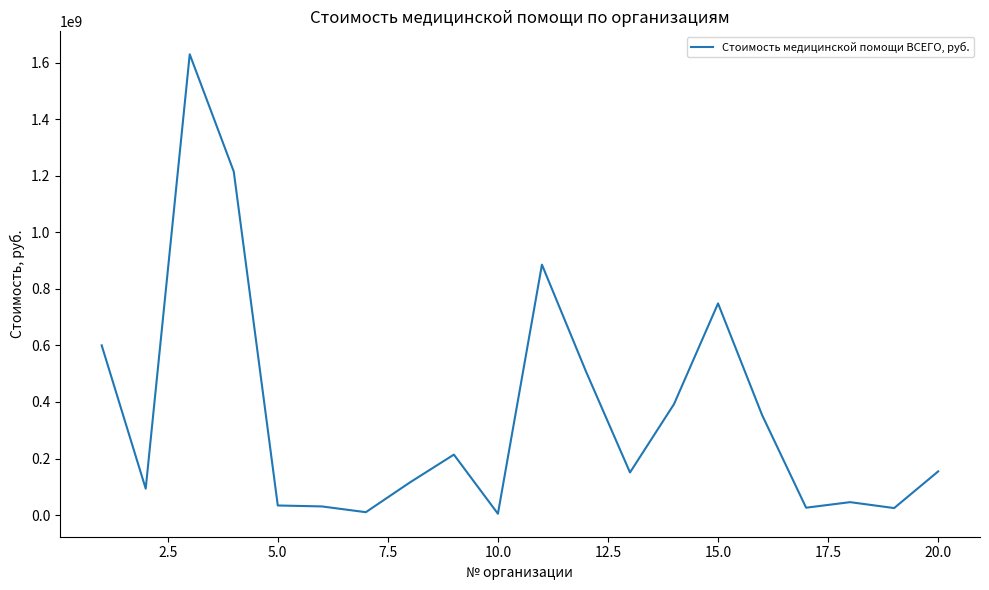

What is the greatest value displayed?

1629348259.5